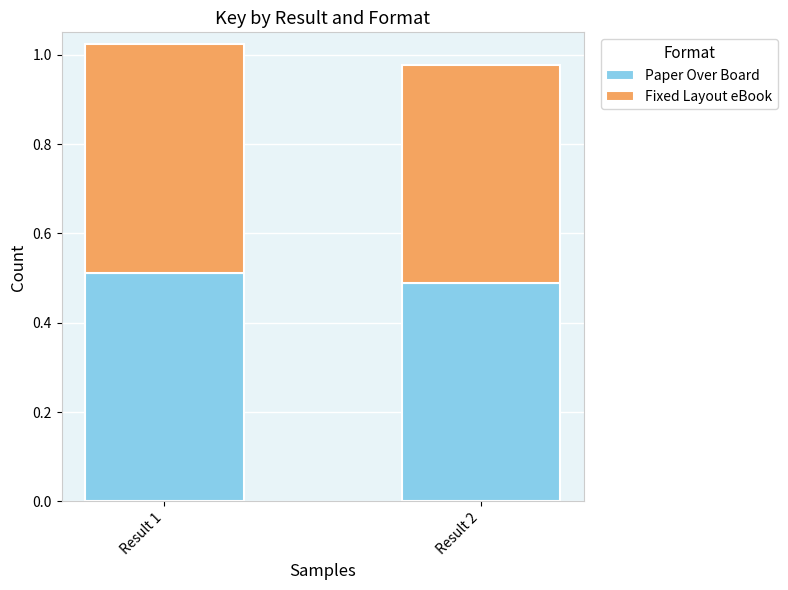

At which label does Paper Over Board reach its peak?

Result 1